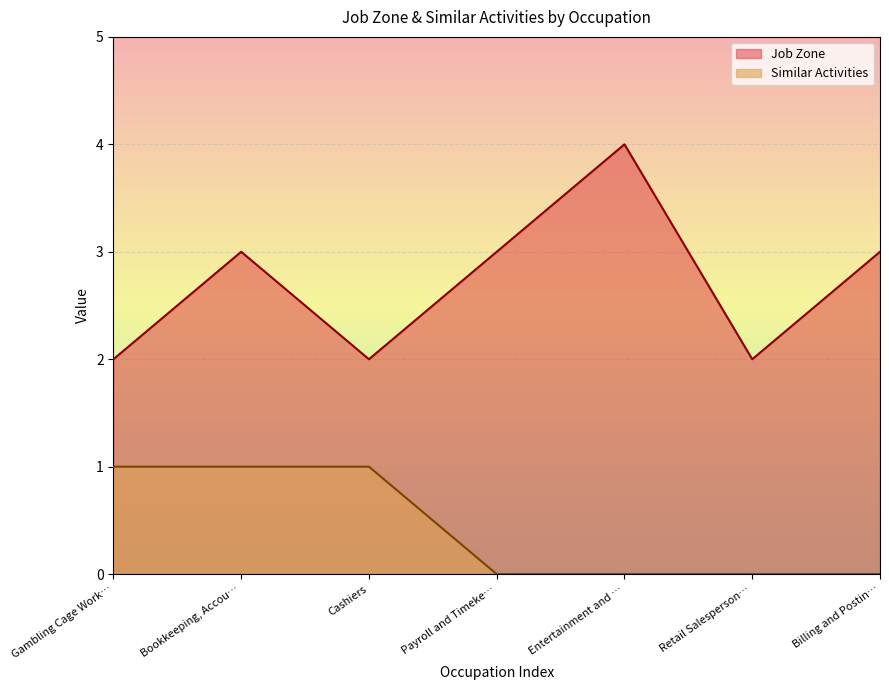

Which series has the largest range (max minus min)?

Job Zone